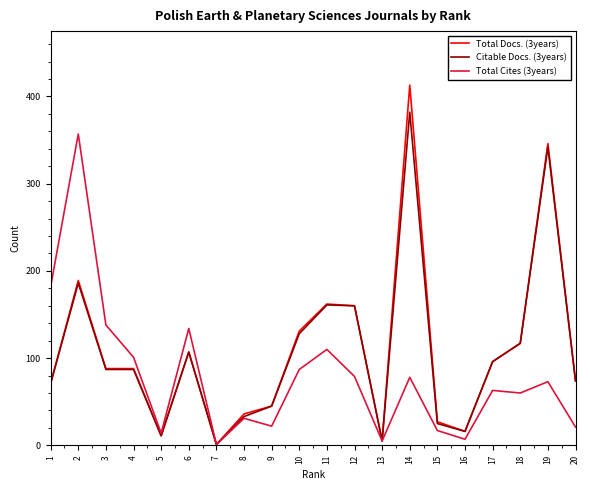

What is the total value across all series at 1?

324